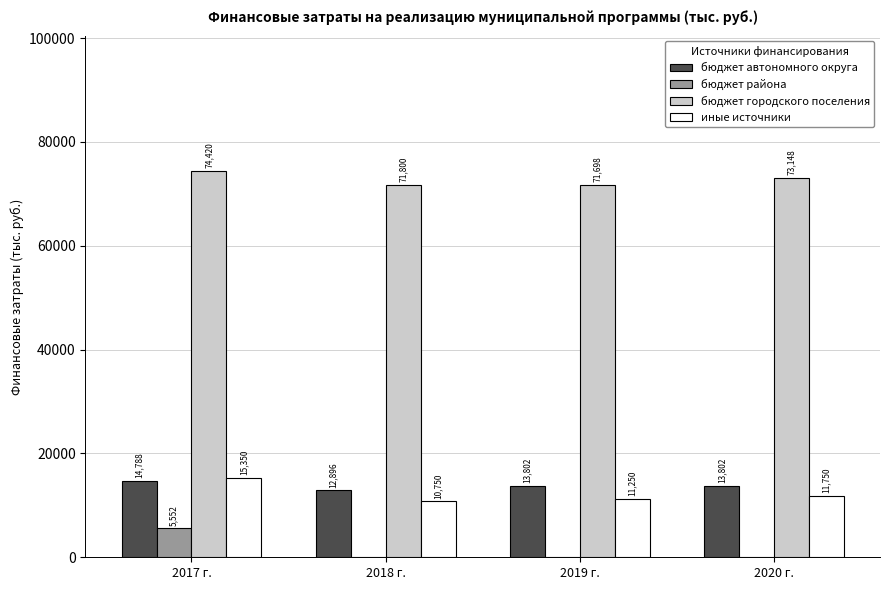

Count the number of data series in this chart.

4